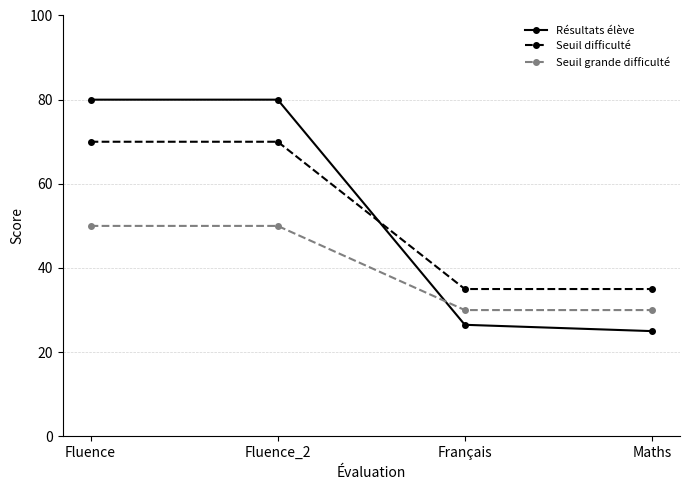

What is the label of the 1st point from the right?

Maths